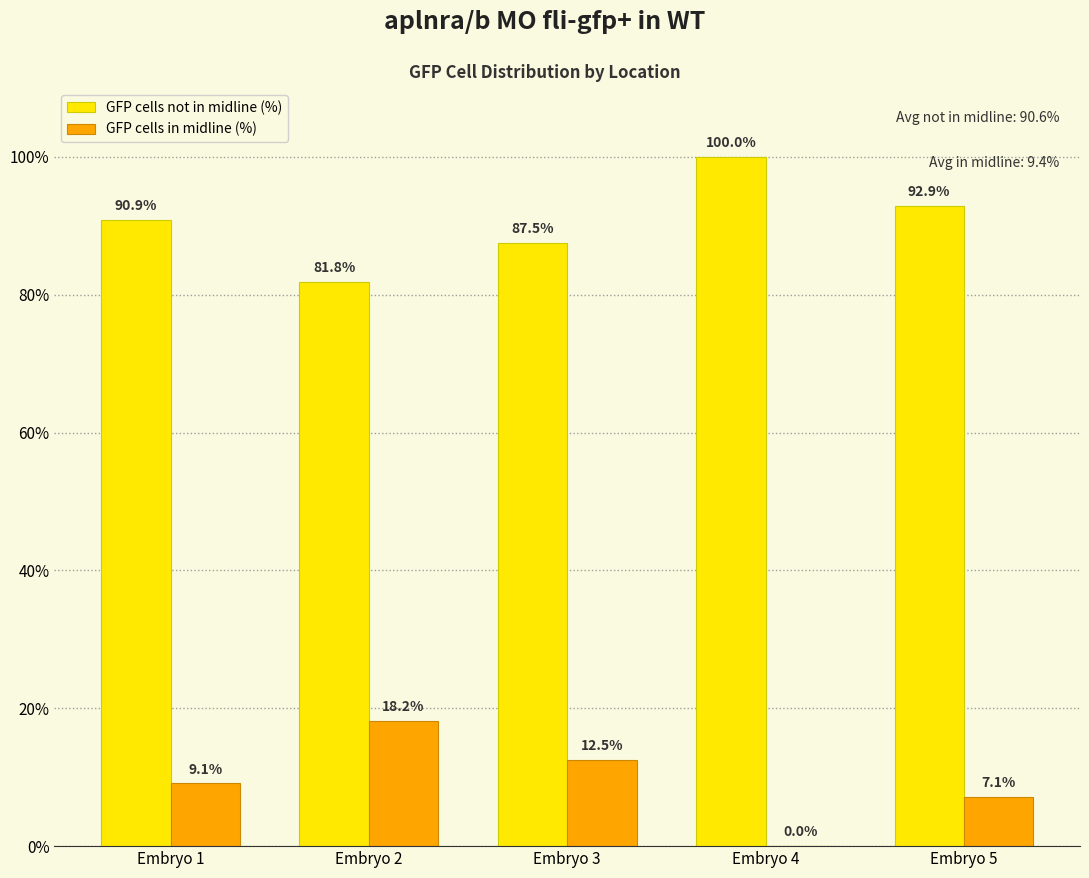

Are the bars horizontal?

No